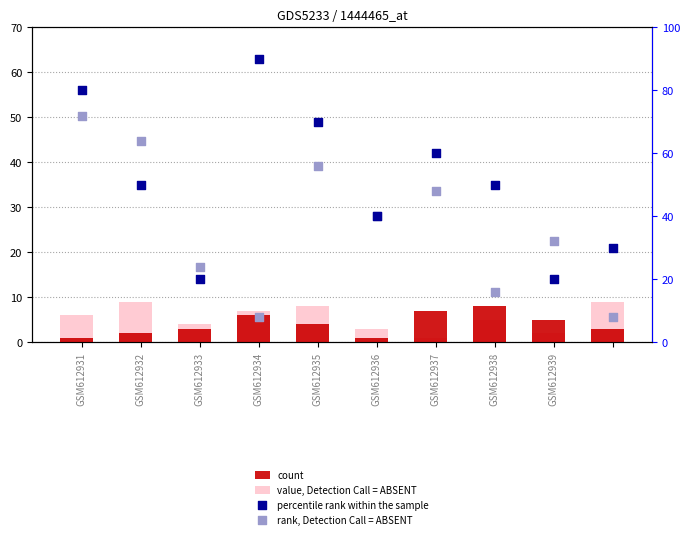

At which category is the sum across all series the highest?

GSM612931